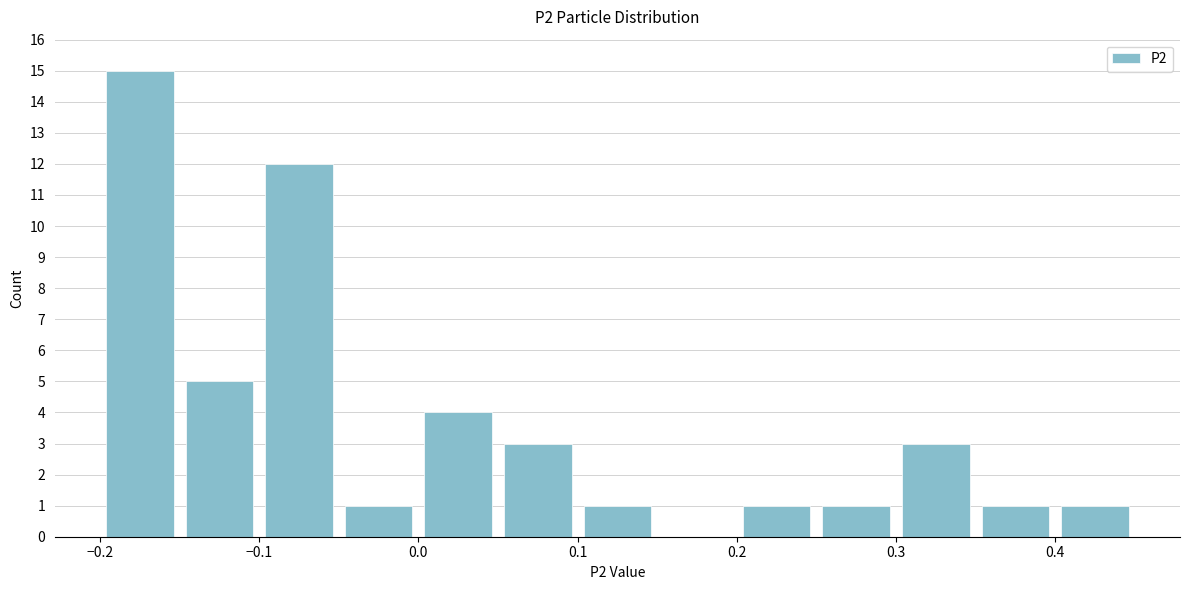

Reading left to right, transcribe this chart: for each bar, give the range it covers on the x-axis and its height. The values are not printed on the chart, so give them approximately, as read against the axis.

-0.20 to -0.15: 15
-0.15 to -0.10: 5
-0.10 to -0.05: 12
-0.05 to 0.00: 1
0.00 to 0.05: 4
0.05 to 0.10: 3
0.10 to 0.15: 1
0.15 to 0.20: 0
0.20 to 0.25: 1
0.25 to 0.30: 1
0.30 to 0.35: 3
0.35 to 0.40: 1
0.40 to 0.45: 1